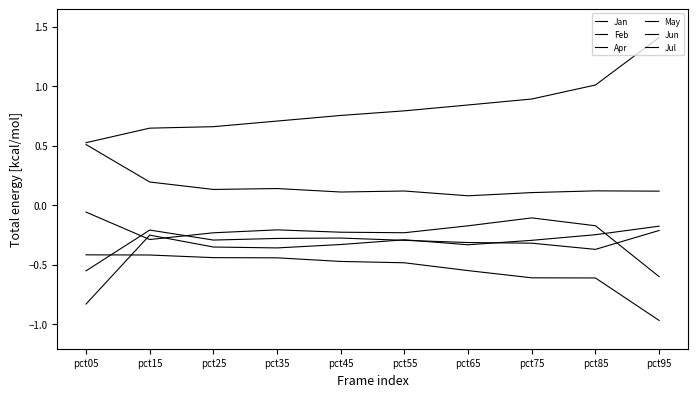

How many lines are shown in the chart?

6